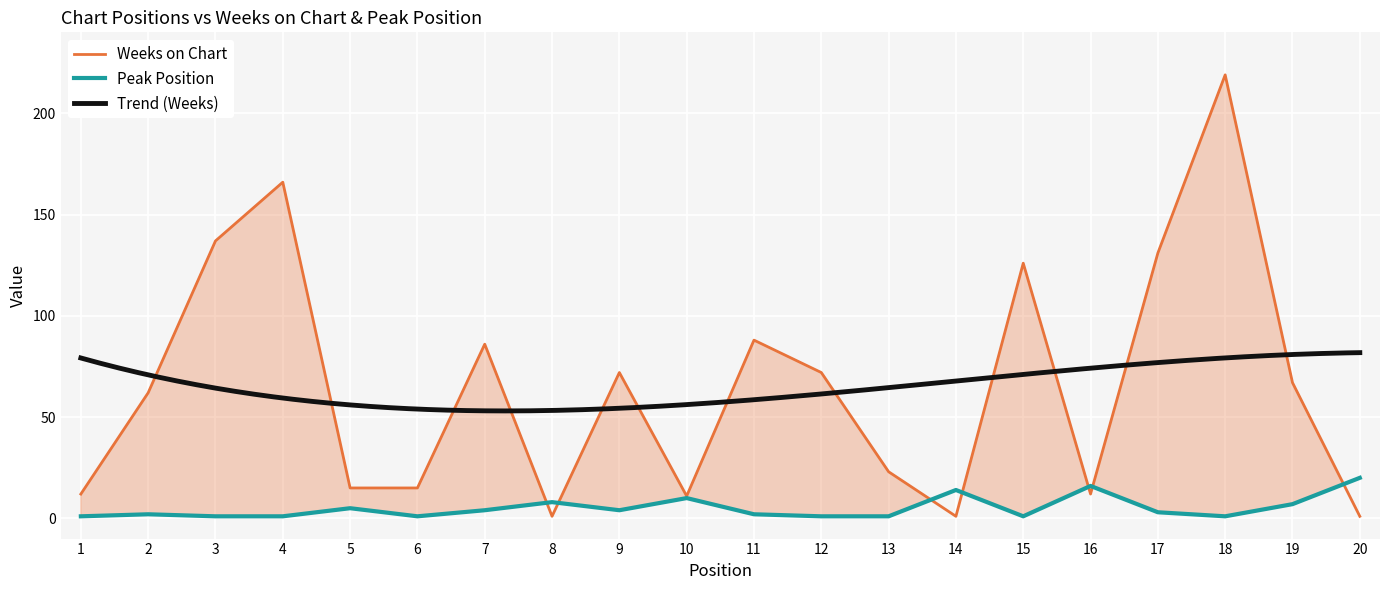

Does the chart display data point markers on the line(s)?

No